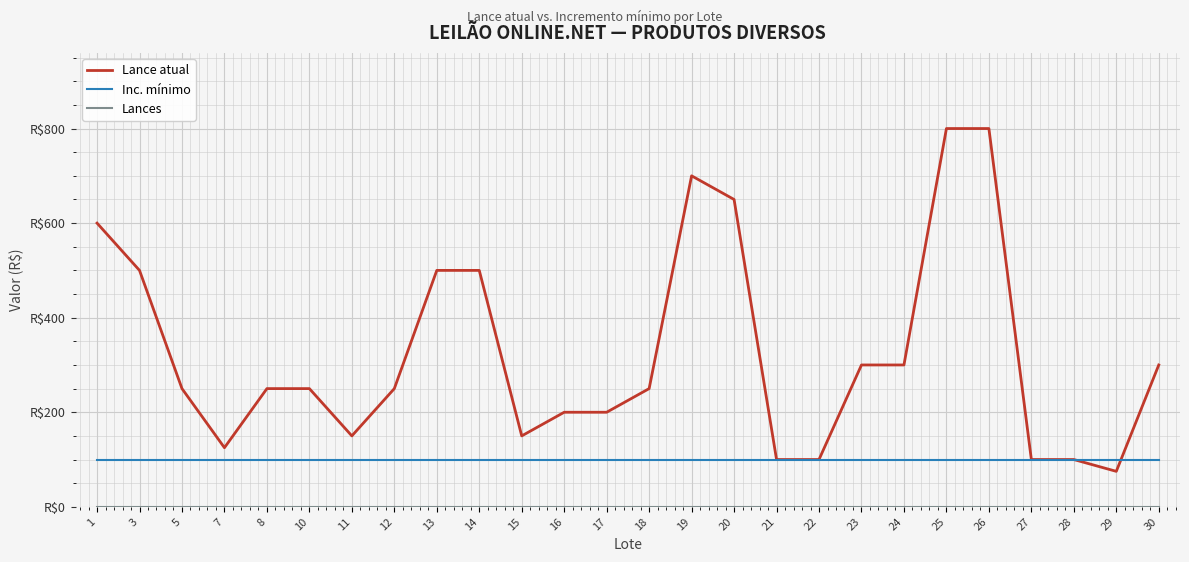

What is the average value of the Lance atual series?

327